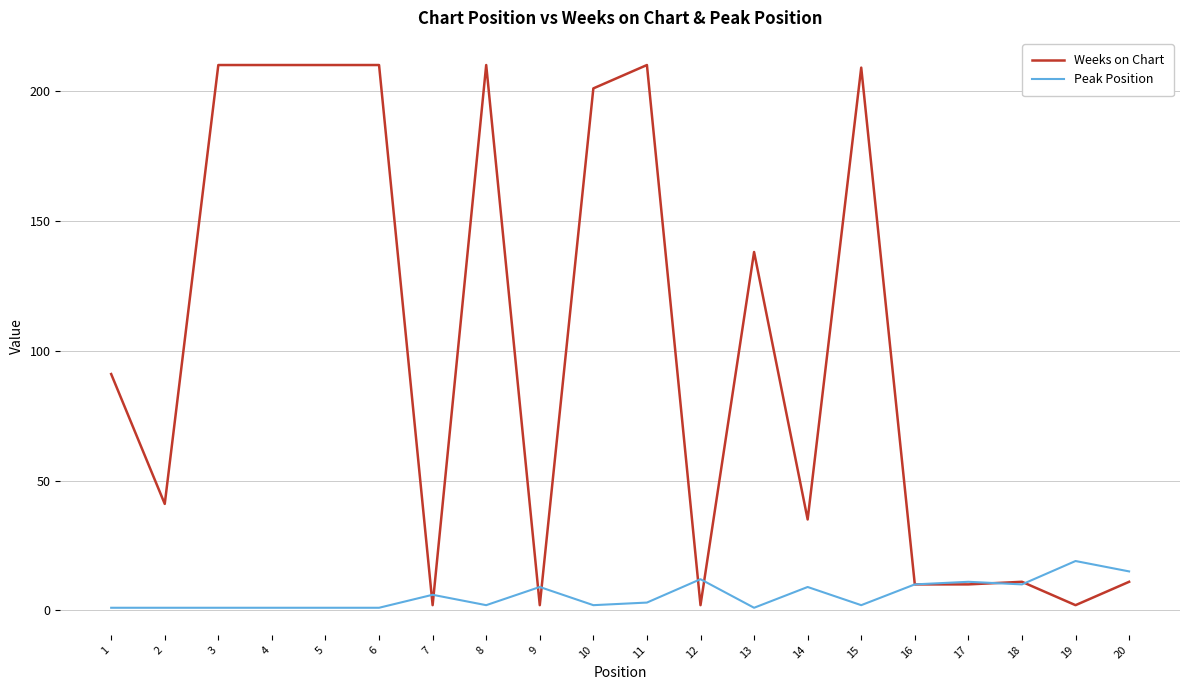

What is the maximum value for Weeks on Chart?

210